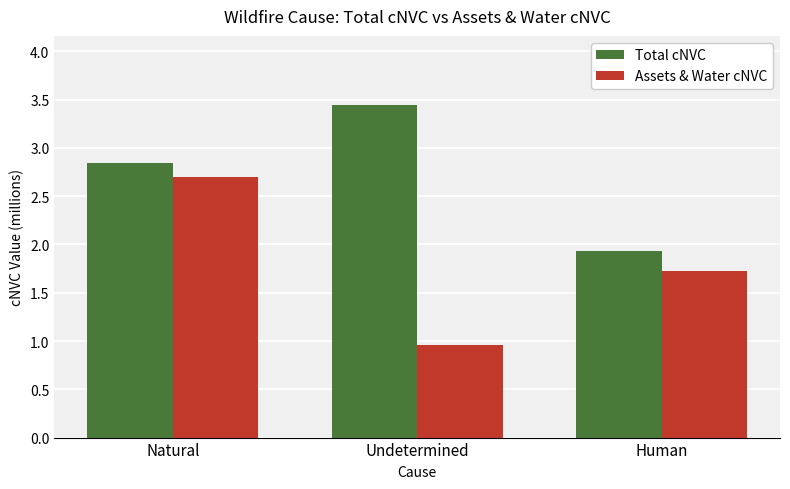

The value of Assets & Water cNVC at Undetermined is 0.3. True or false?

False